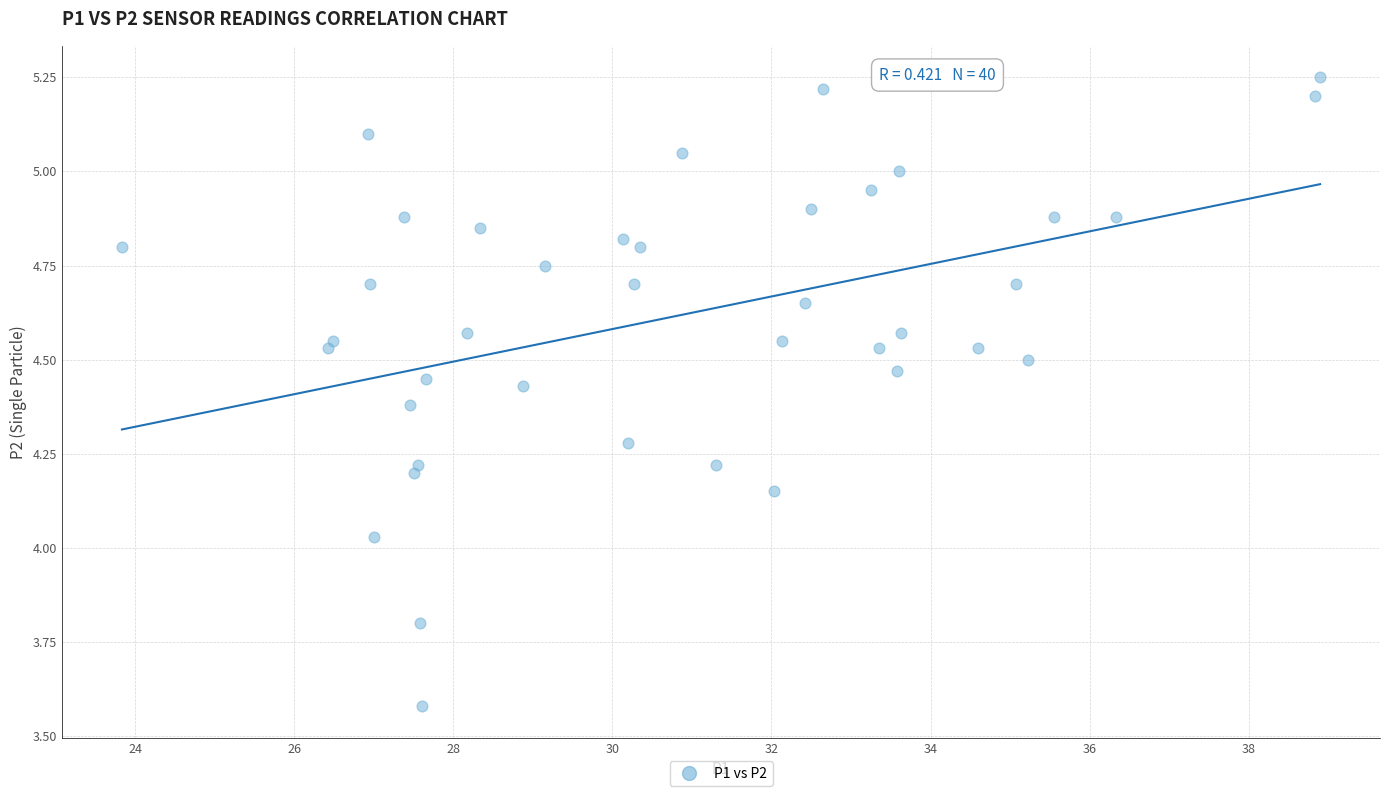

What is the range of X values (max minus min)?

15.1